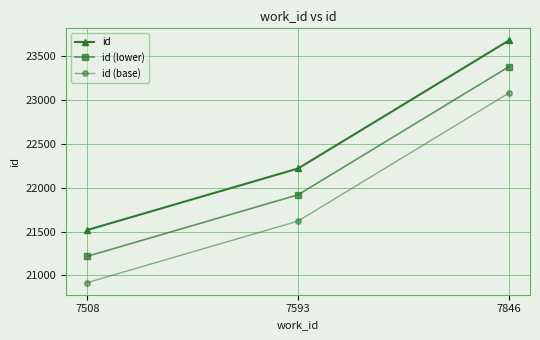

What is the smallest value displayed?

20918